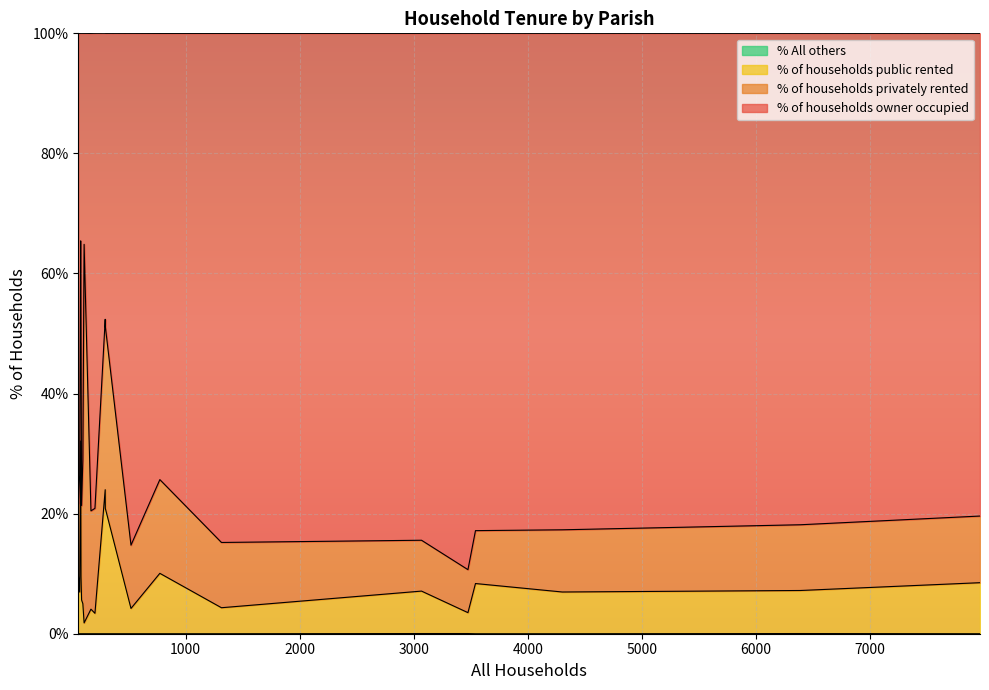

What is the difference between the % of households owner occupied values at Corfe Mullen and Shapwick?

48.1